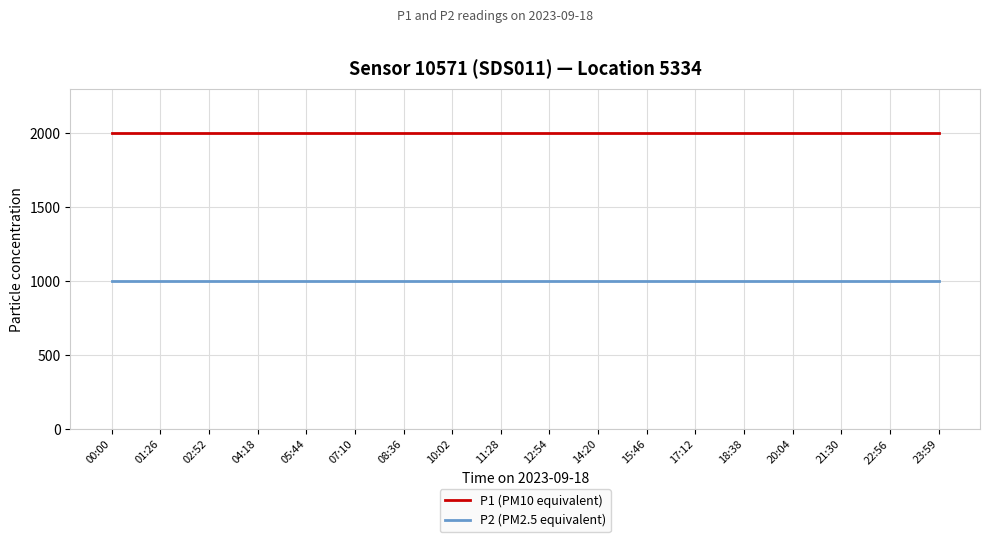

What is the difference between the highest and lowest values at 04:18?

1000.0